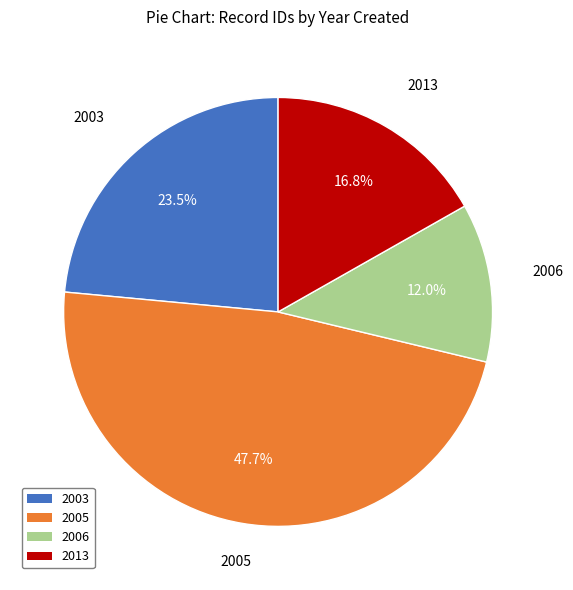

Between 2003 and 2013, which is larger?

2003